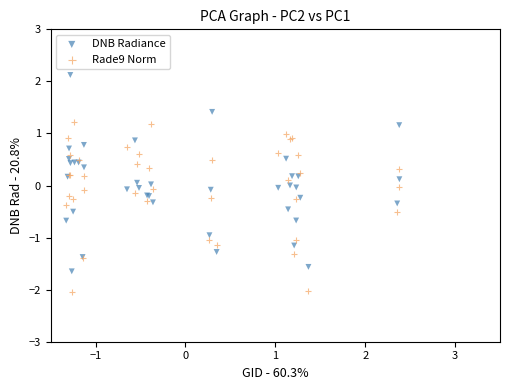

Which series reaches the maximum Y coordinate?

DNB Radiance